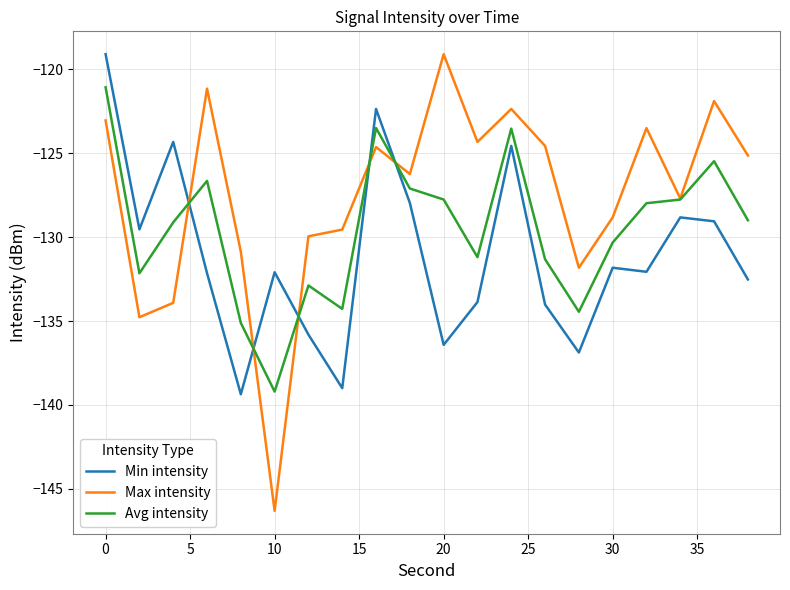

Which series has the largest total across all categories?

Max intensity